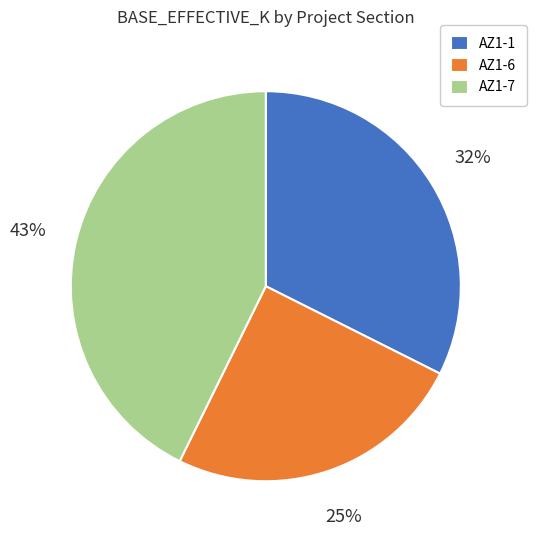

To the nearest percent, what is the average slice percentage?

33%